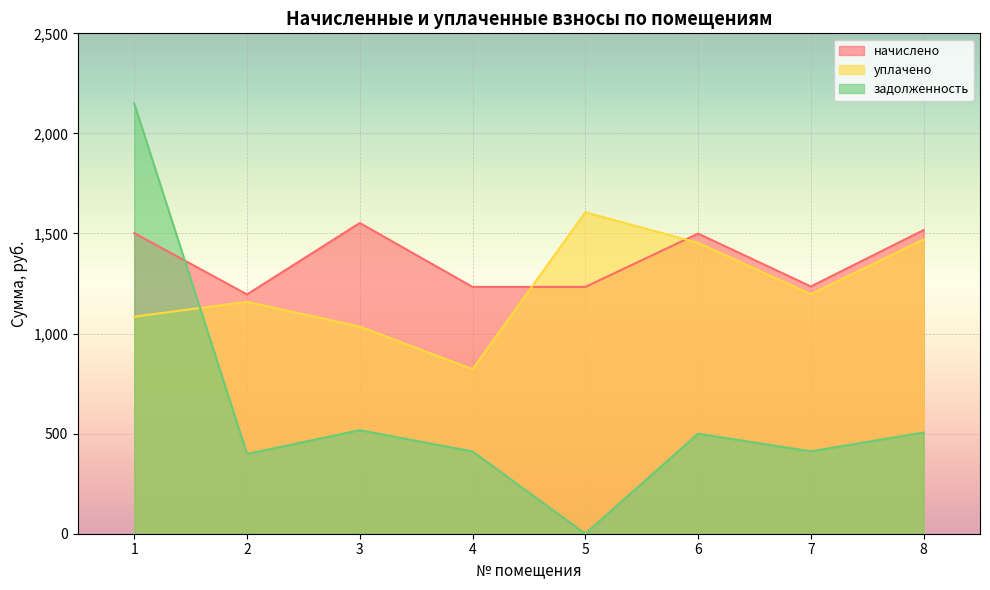

Between 5 and 8, which is larger?

8